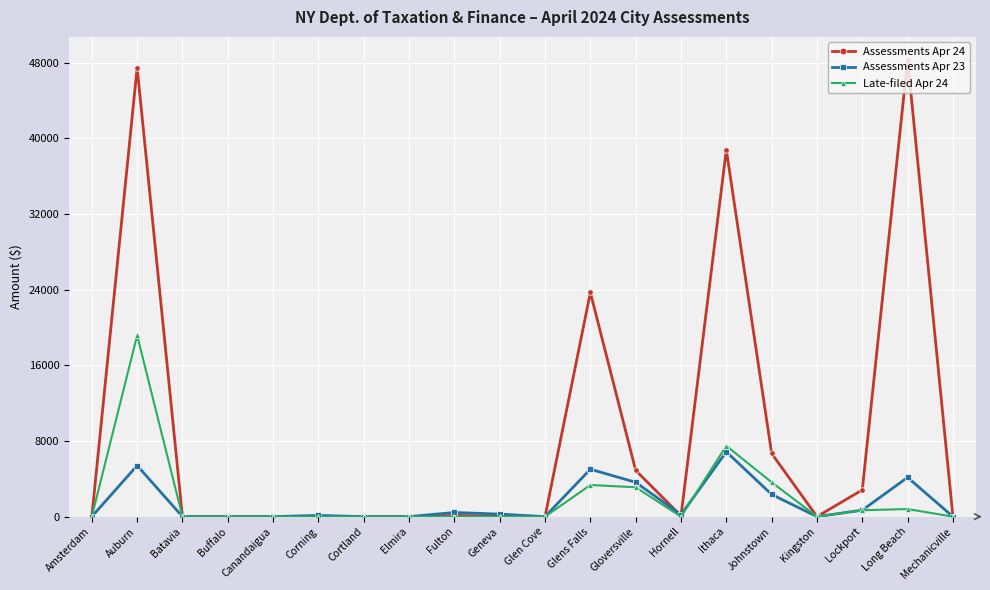

What is the difference between the maximum and minimum values in the Late-filed Apr 24 series?

19172.0